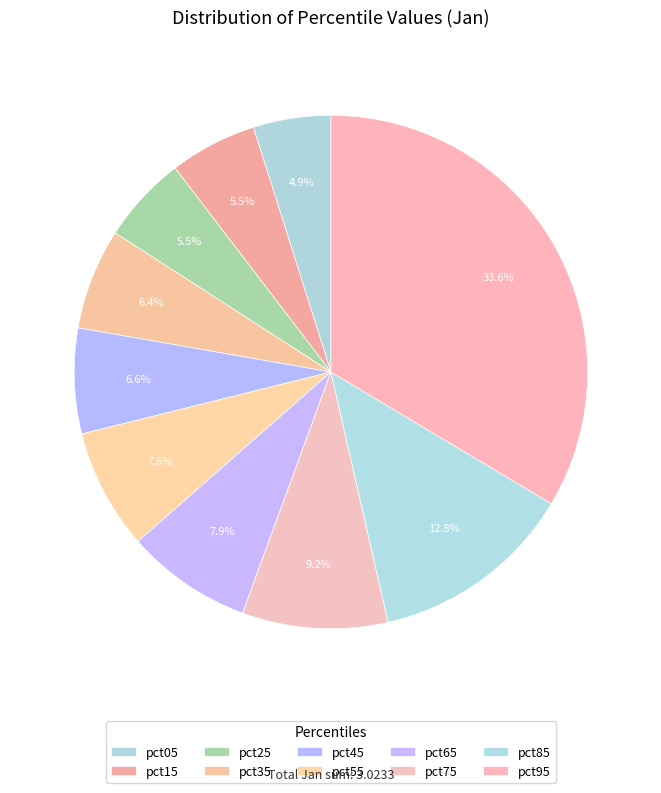

To the nearest percent, what percentage of the pie is pct55?

8%